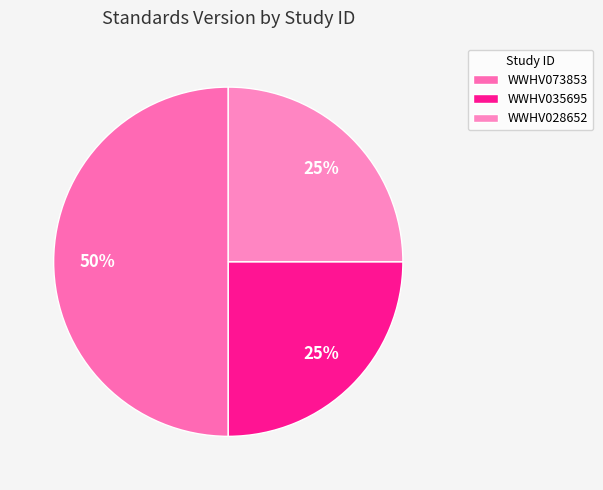

How many segments does this pie chart have?

3